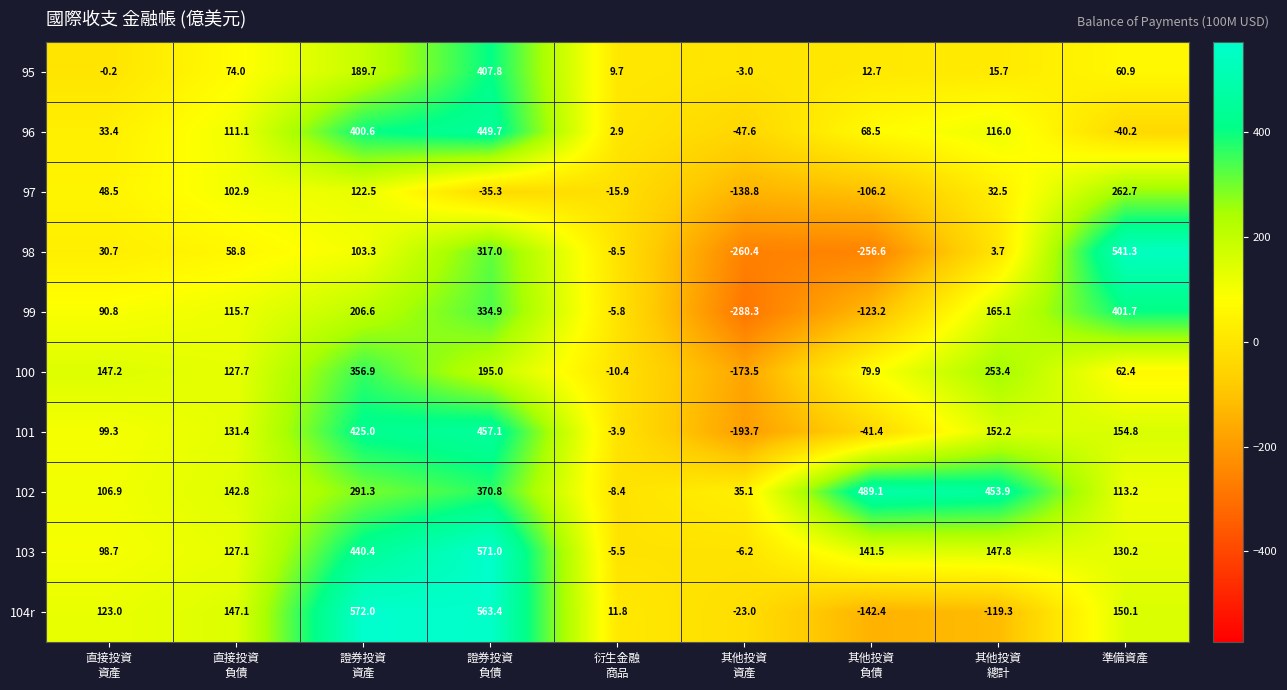

How many data points does each series have?

9